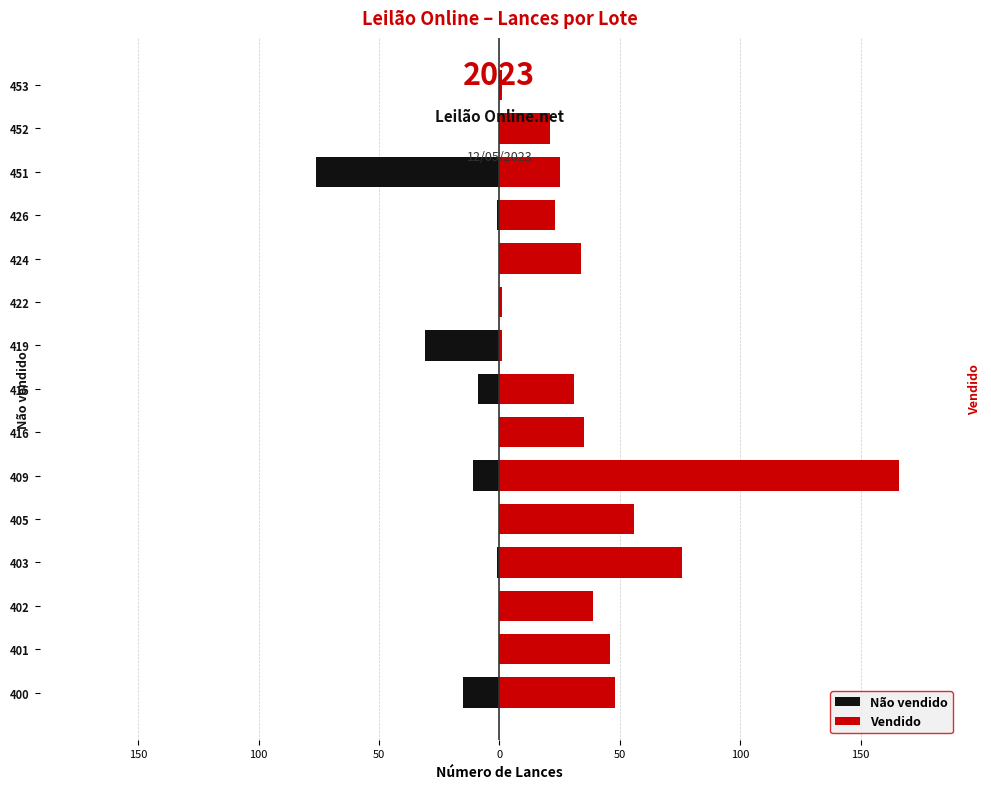

What is the lowest value of the Vendido series?

1